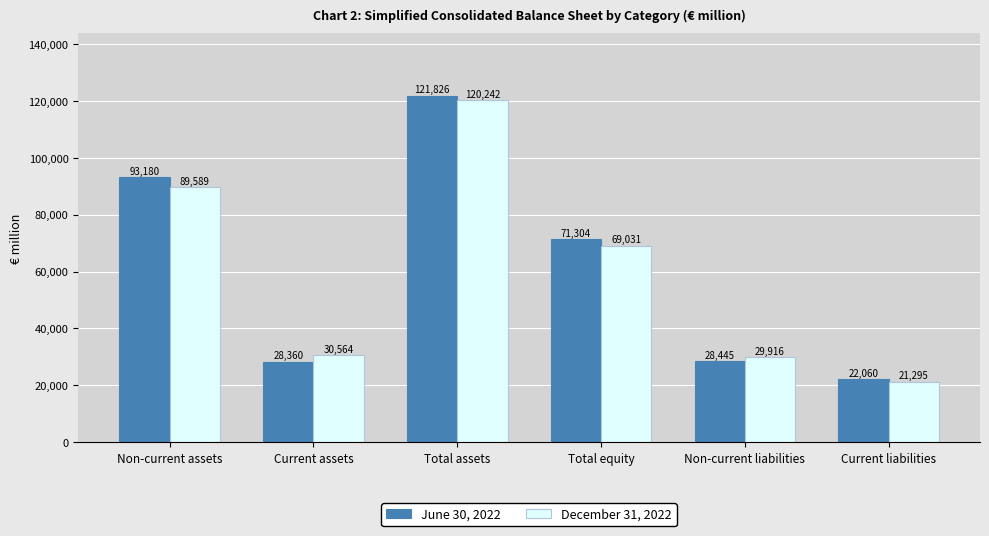

Reading right to left, list all the values displayed in this chart.

June 30, 2022: 22060	28445	71304	121826	28360	93180
December 31, 2022: 21295	29916	69031	120242	30564	89589